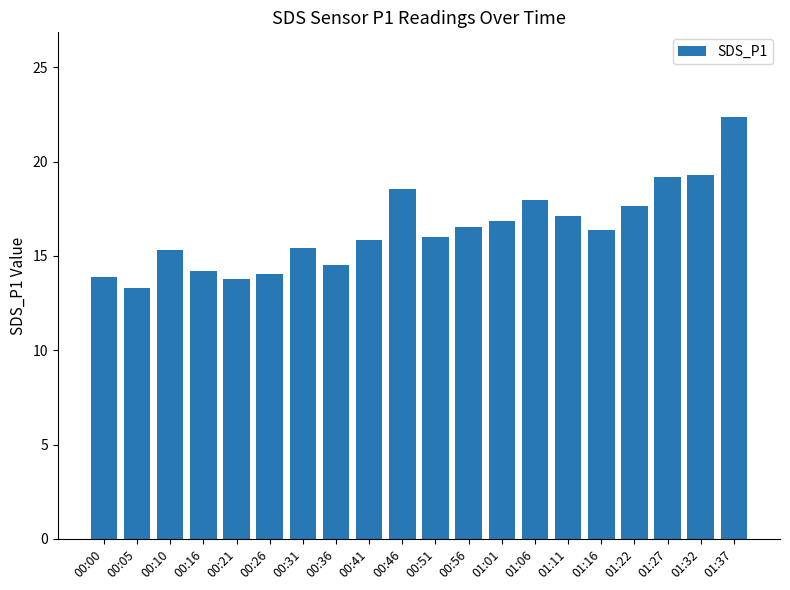

At which label does the data first exceed 16?

00:46